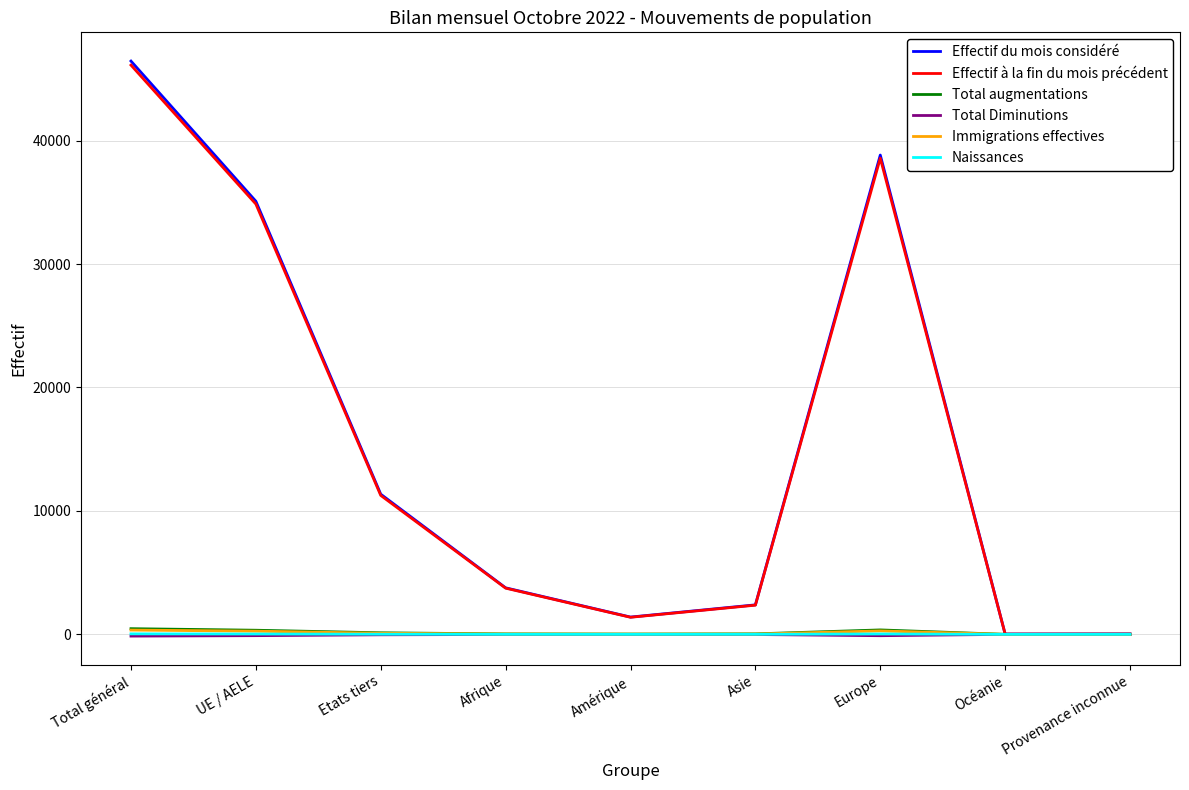

Which series has the widest spread of values?

Effectif du mois considéré